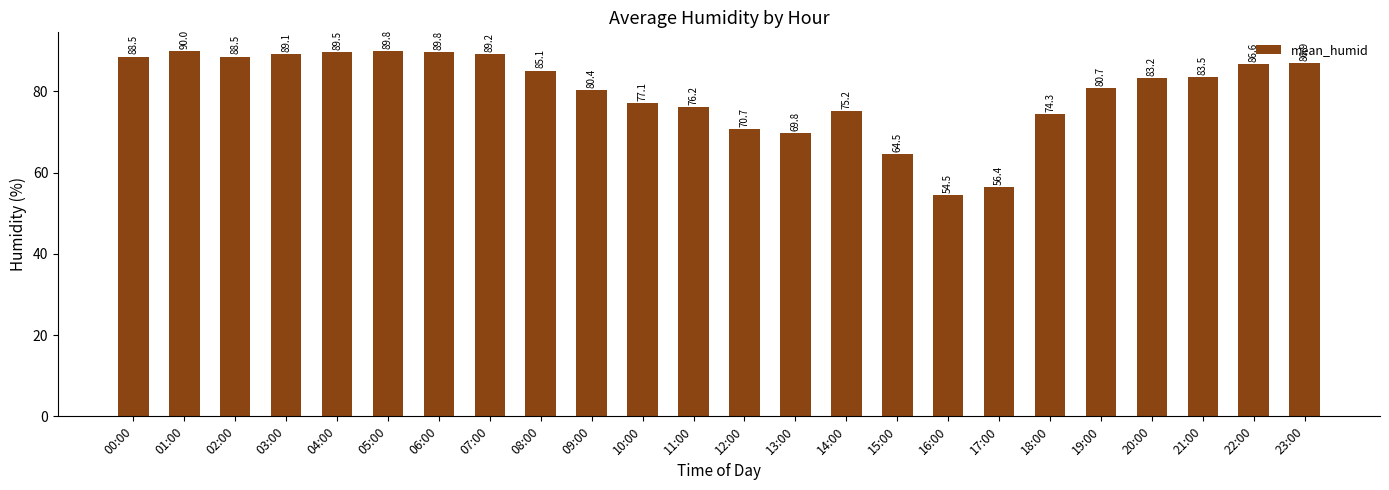

Which has a higher value, 07:00 or 11:00?

07:00